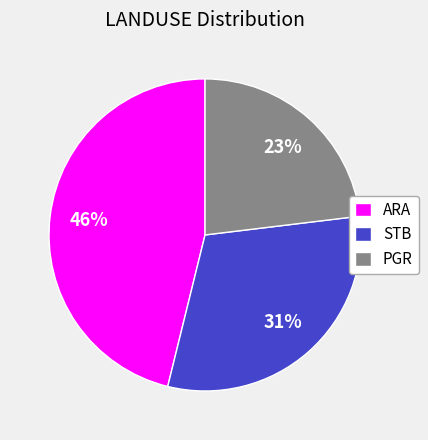

Between PGR and STB, which is larger?

STB